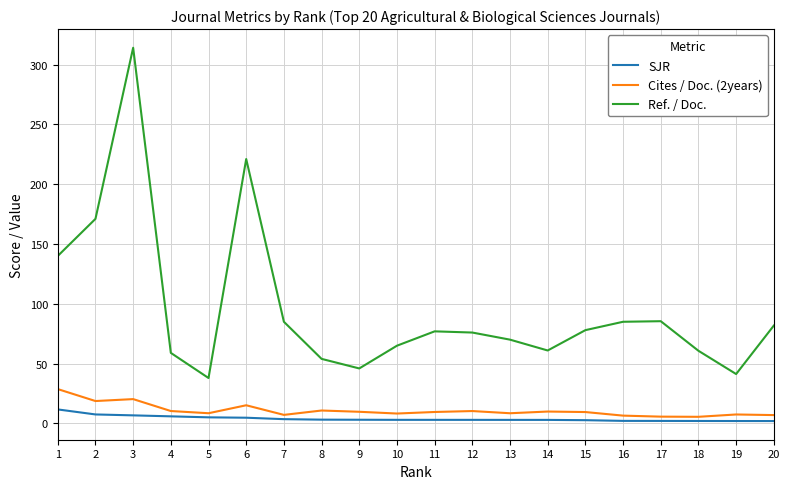

What is the greatest value displayed?

314.0